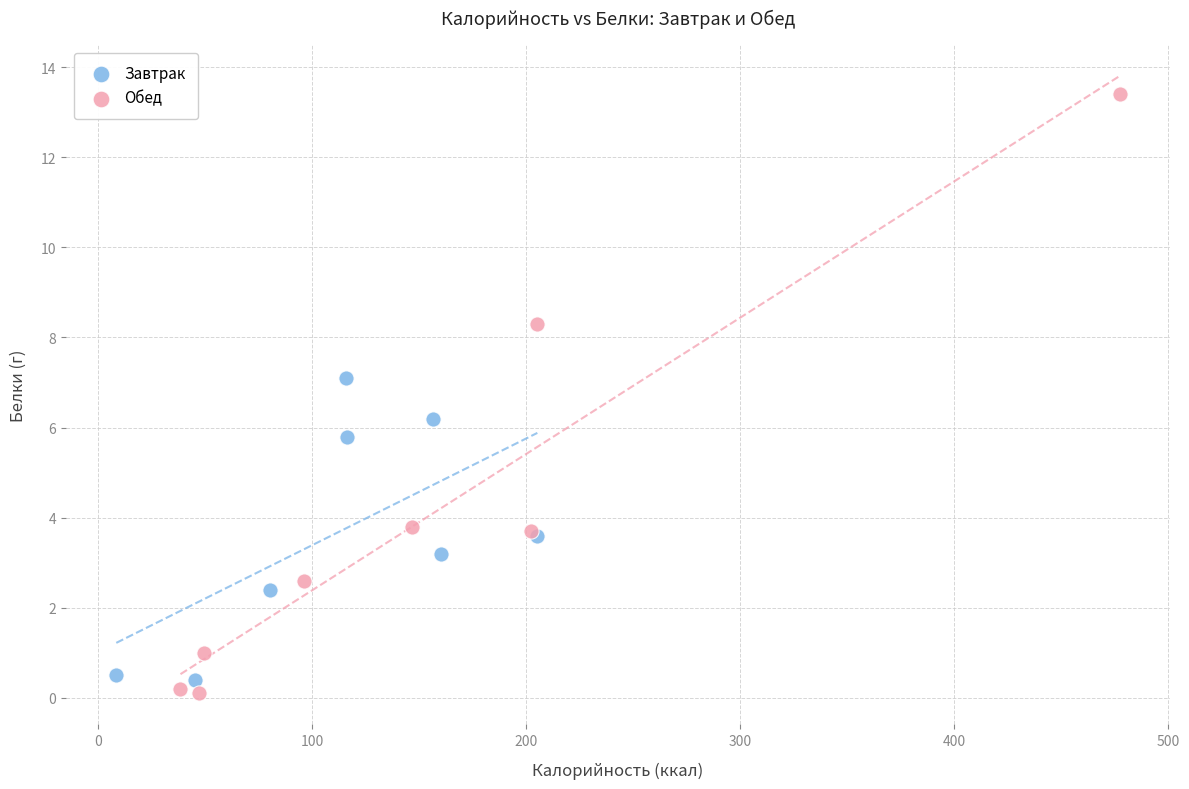

Which series reaches the maximum Y coordinate?

Обед